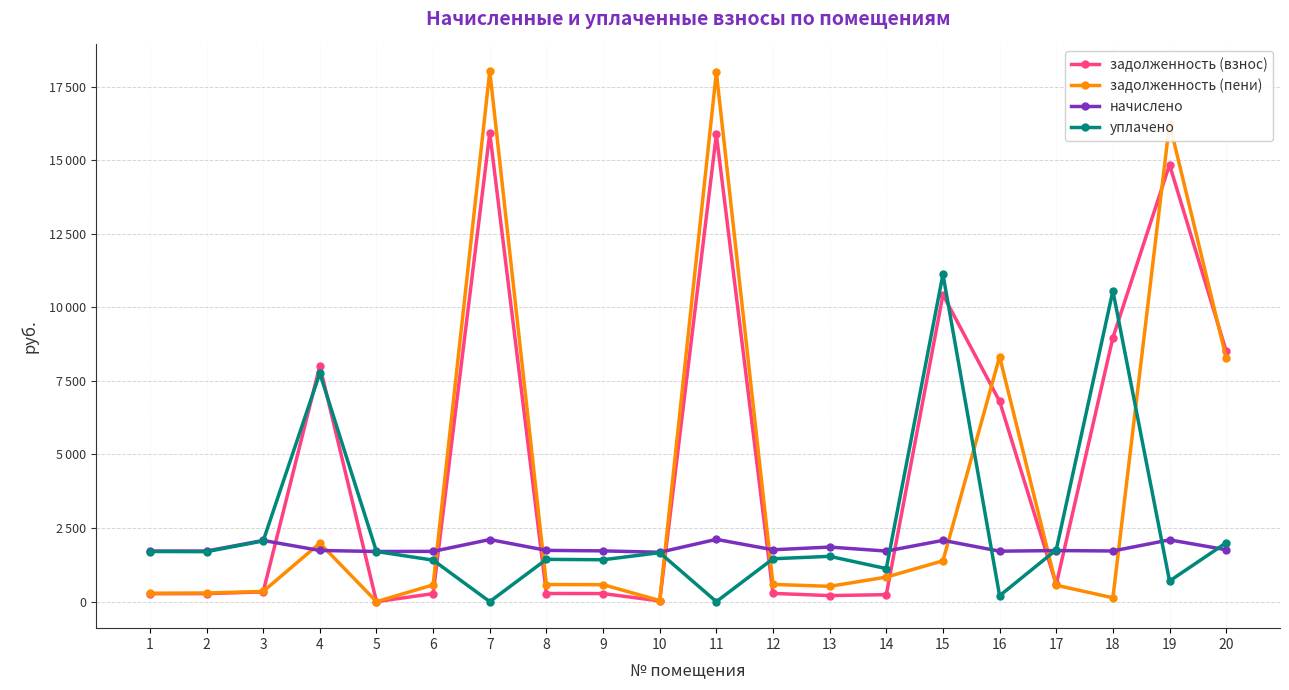

At which label does начислено reach its peak?

11